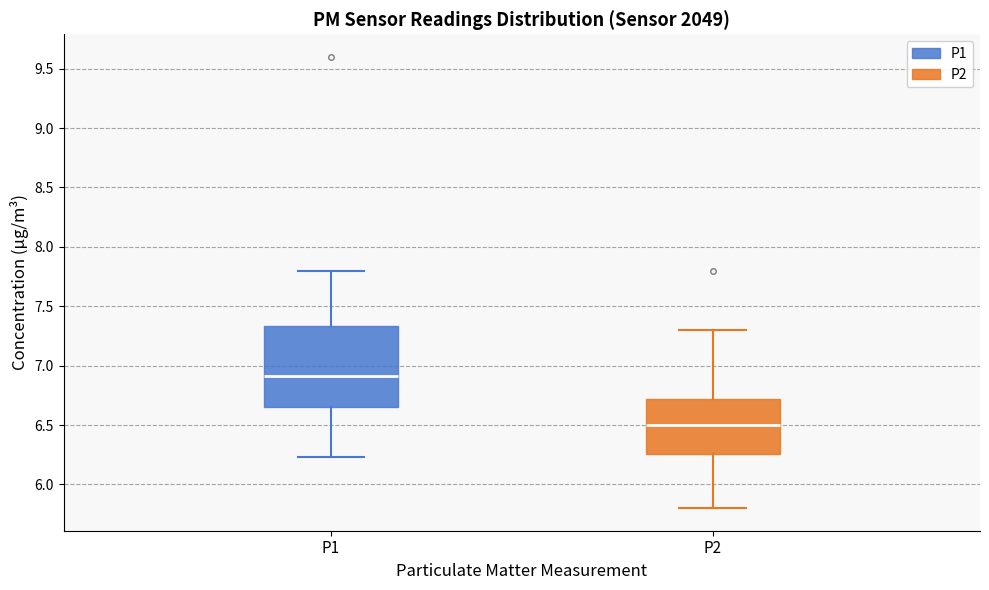

Reading left to right, read every box against the y-axis: the position of its median line, the range the box covers, and the ends of its whiskers. The values are not printed on the chart, so give them approximately, as read against the axis.

P1: median 6.90, box 6.65 to 7.35, whiskers 6.25 to 7.80
P2: median 6.50, box 6.25 to 6.70, whiskers 5.80 to 7.30